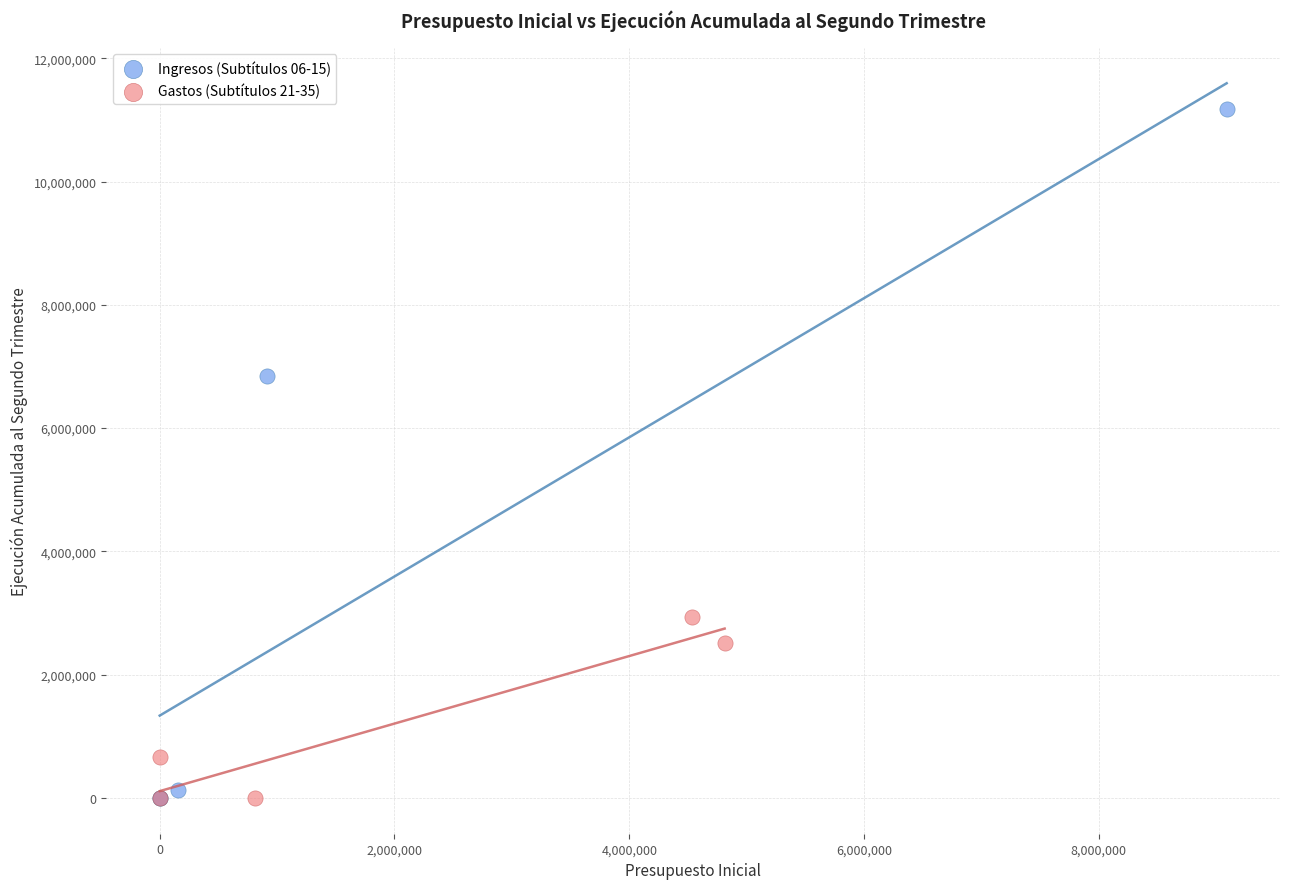

Which series contains the highest Y value?

Ingresos (Subtítulos 06-15)